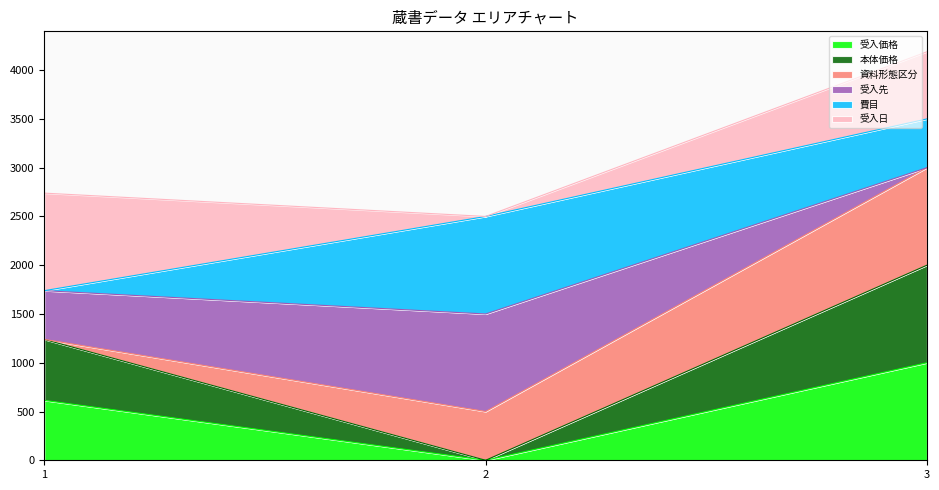

At which category does the chart reach its peak across all series?

3